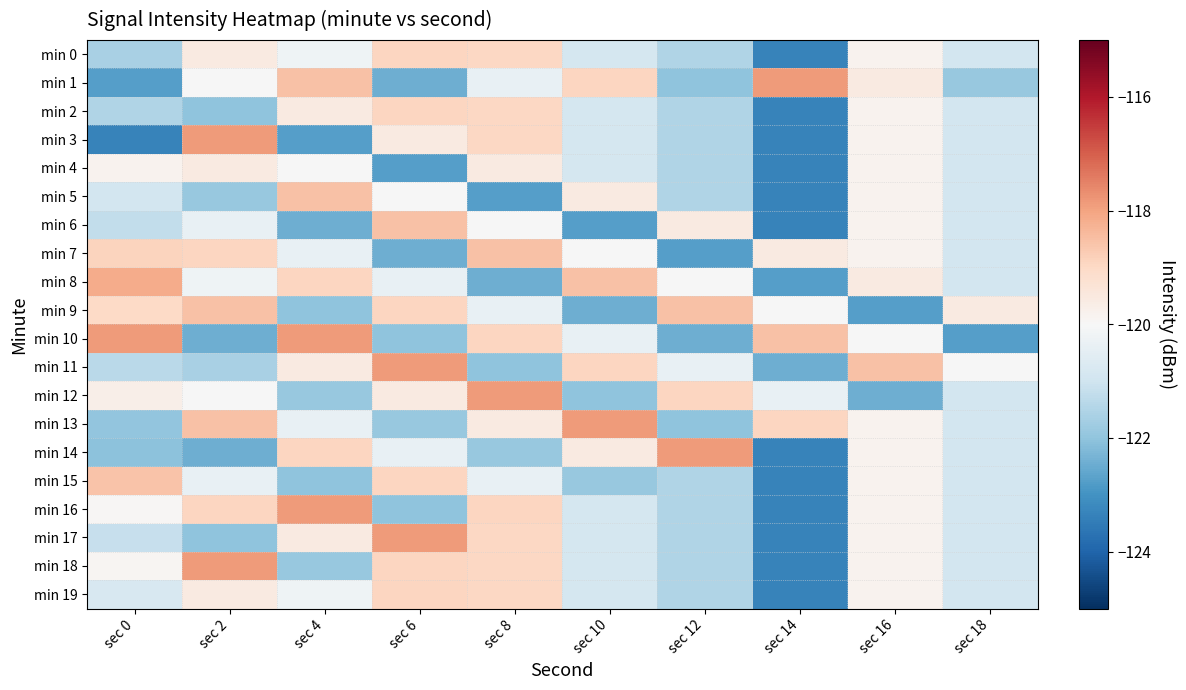

Which series has the largest total across all categories?

min 13